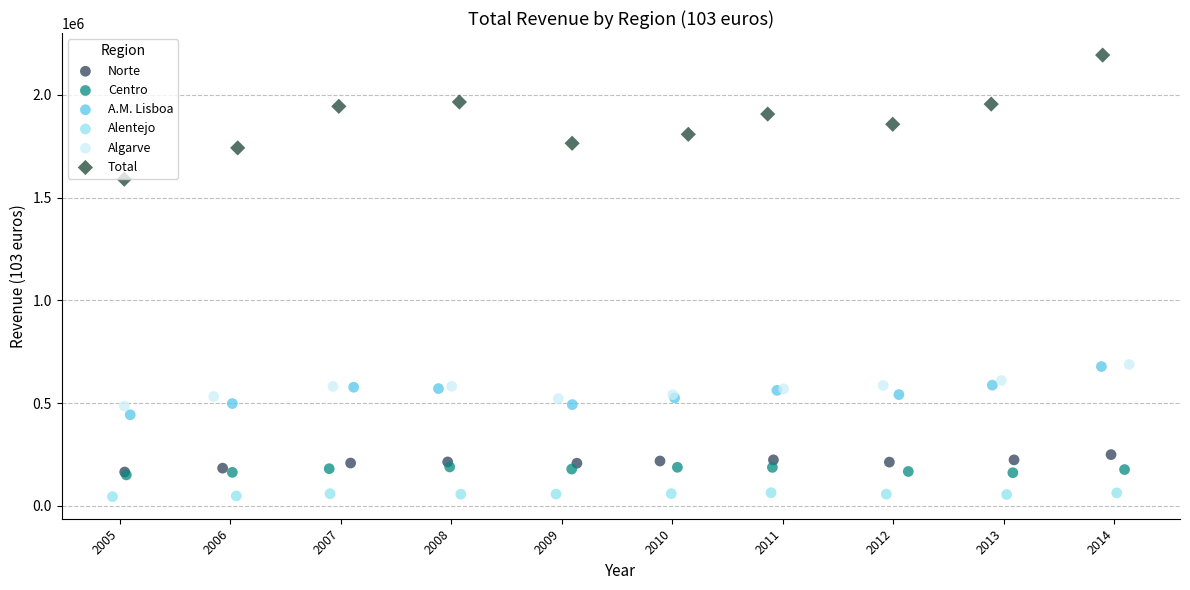

Which series contains the highest Y value?

Total